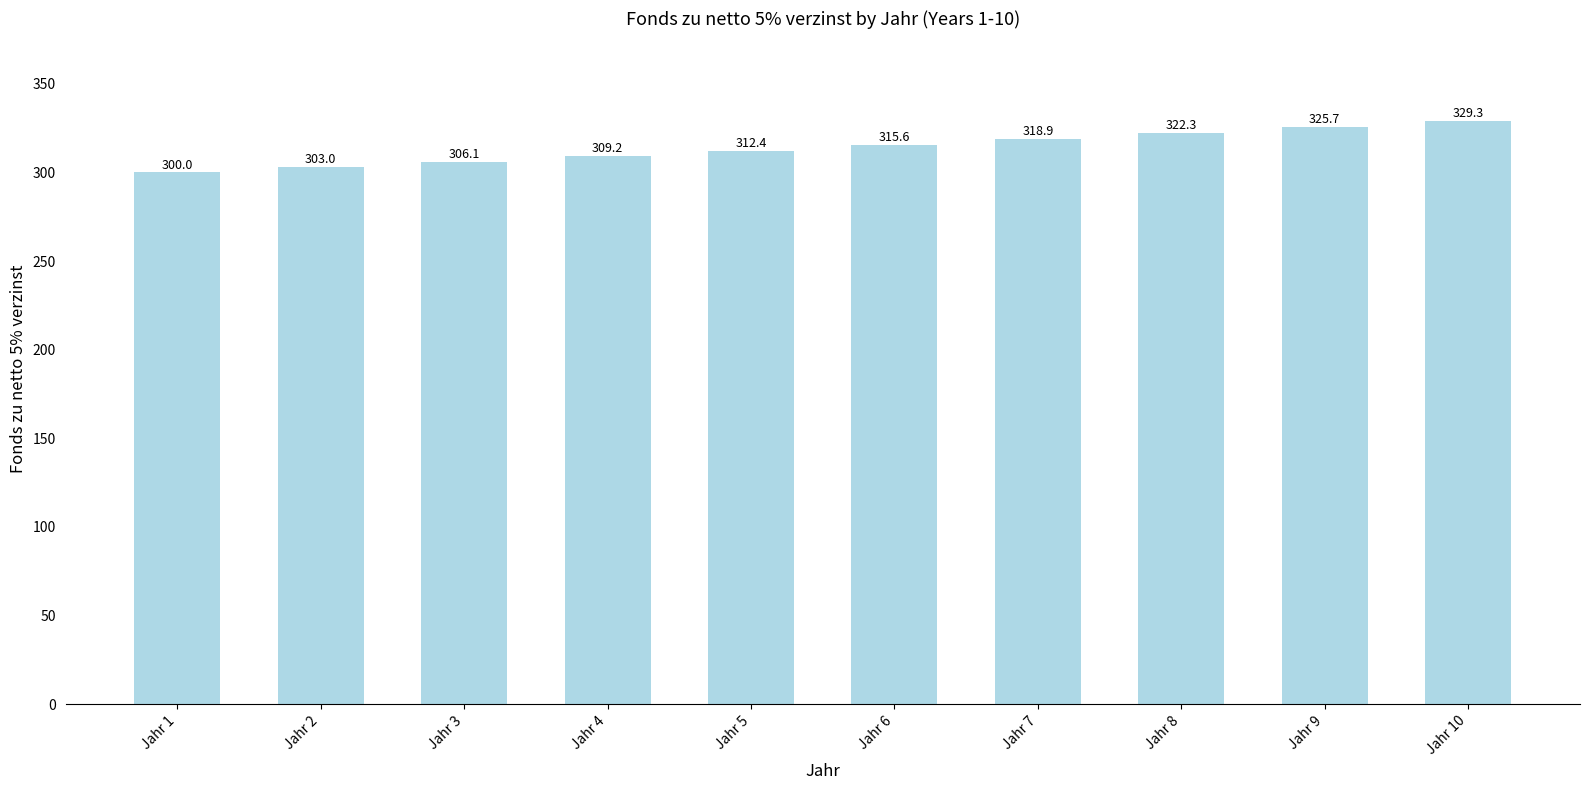

What is the average value?

314.2